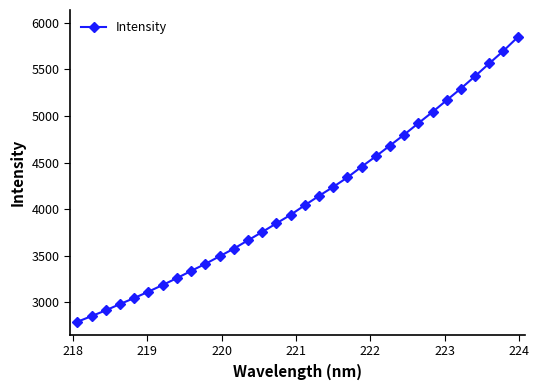

Does the chart display data point markers on the line(s)?

Yes